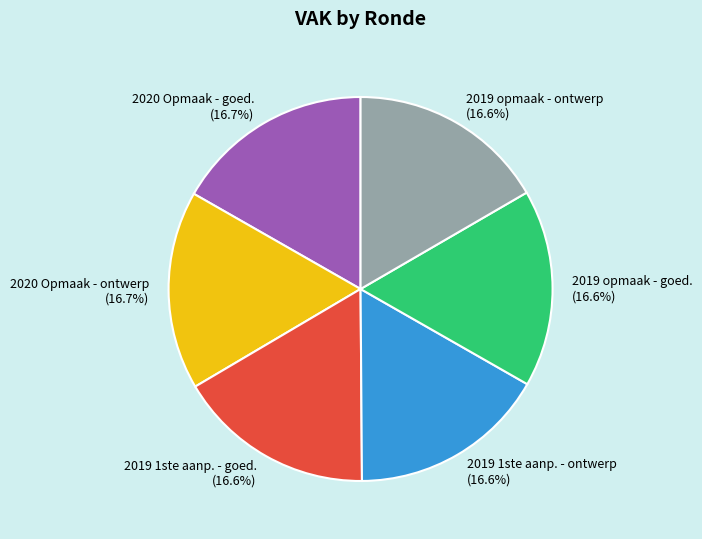

Is there a majority slice in this chart?

No